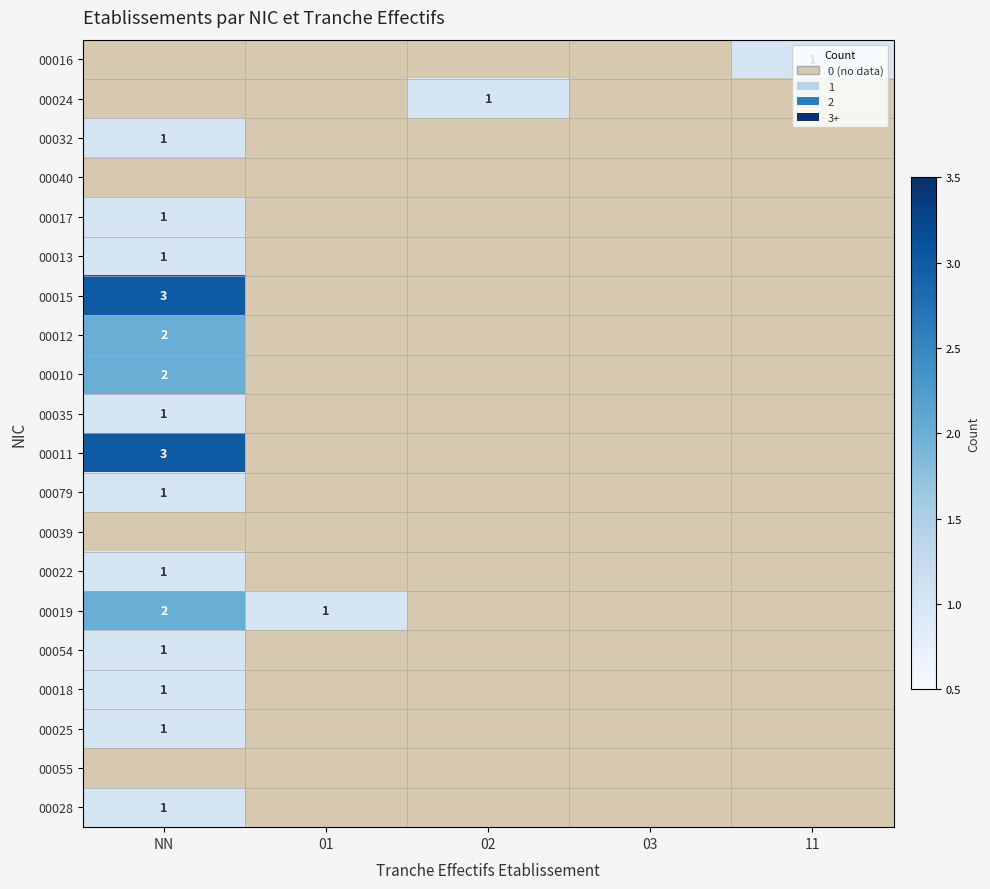

Is it true that 00028 equals 2 at NN?

False